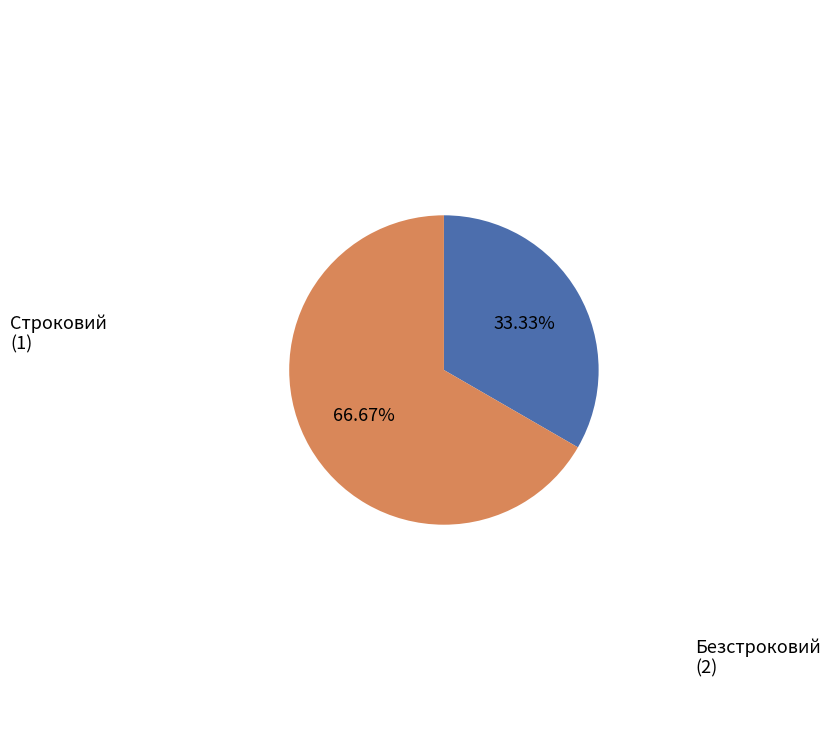

Is there a majority slice in this chart?

Yes